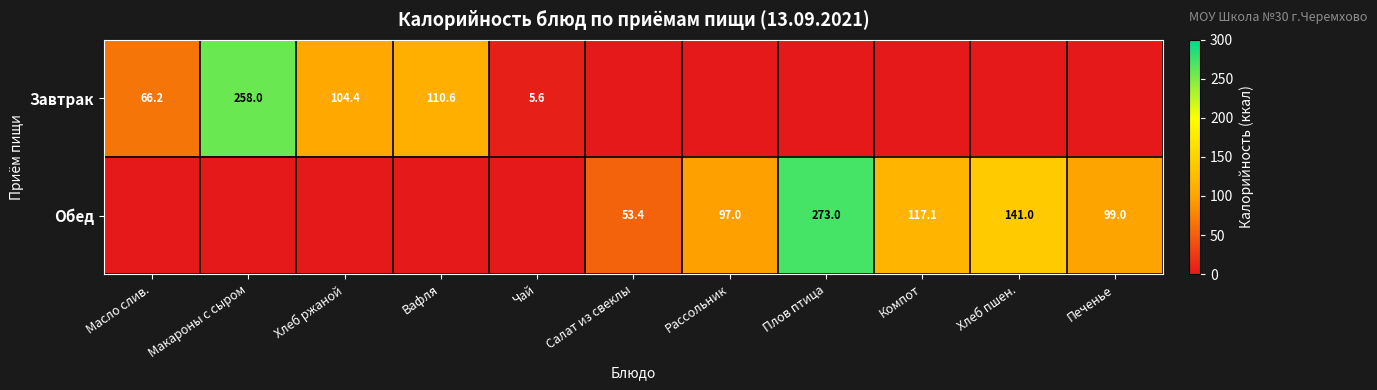

Is it true that Завтрак equals 5.6 at Чай?

True